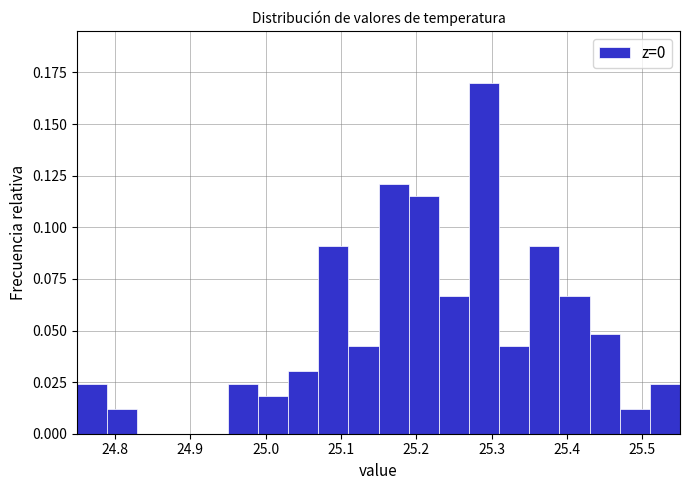

Reading left to right, list every bar in this chart as the range it spans on the x-axis followed by its height. The values are not printed on the chart, so give them approximately, as read against the axis.

24.75 to 24.79: 0.025
24.79 to 24.83: 0.010
24.83 to 24.87: 0
24.87 to 24.91: 0
24.91 to 24.95: 0
24.95 to 24.99: 0.025
24.99 to 25.03: 0.020
25.03 to 25.07: 0.030
25.07 to 25.11: 0.090
25.11 to 25.15: 0.040
25.15 to 25.19: 0.120
25.19 to 25.23: 0.115
25.23 to 25.27: 0.065
25.27 to 25.31: 0.170
25.31 to 25.35: 0.040
25.35 to 25.39: 0.090
25.39 to 25.43: 0.065
25.43 to 25.47: 0.050
25.47 to 25.51: 0.010
25.51 to 25.55: 0.025